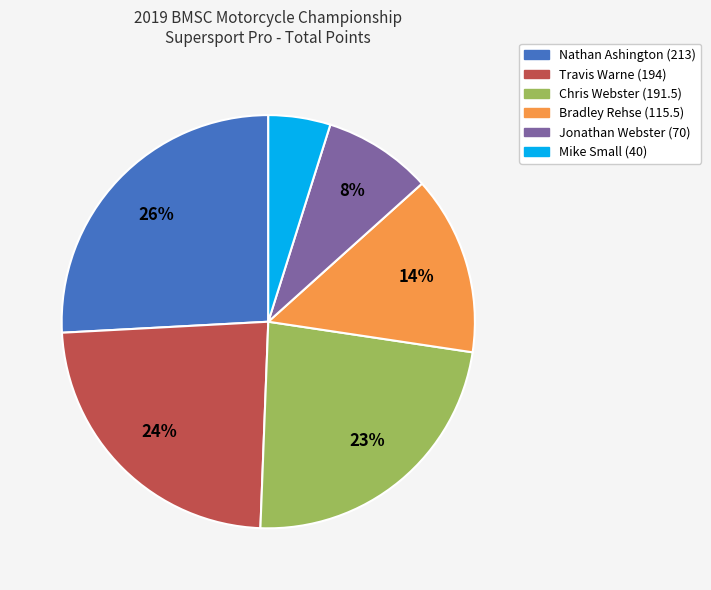

The Chris Webster (191.5) slice represents 23% of the pie. True or false?

True